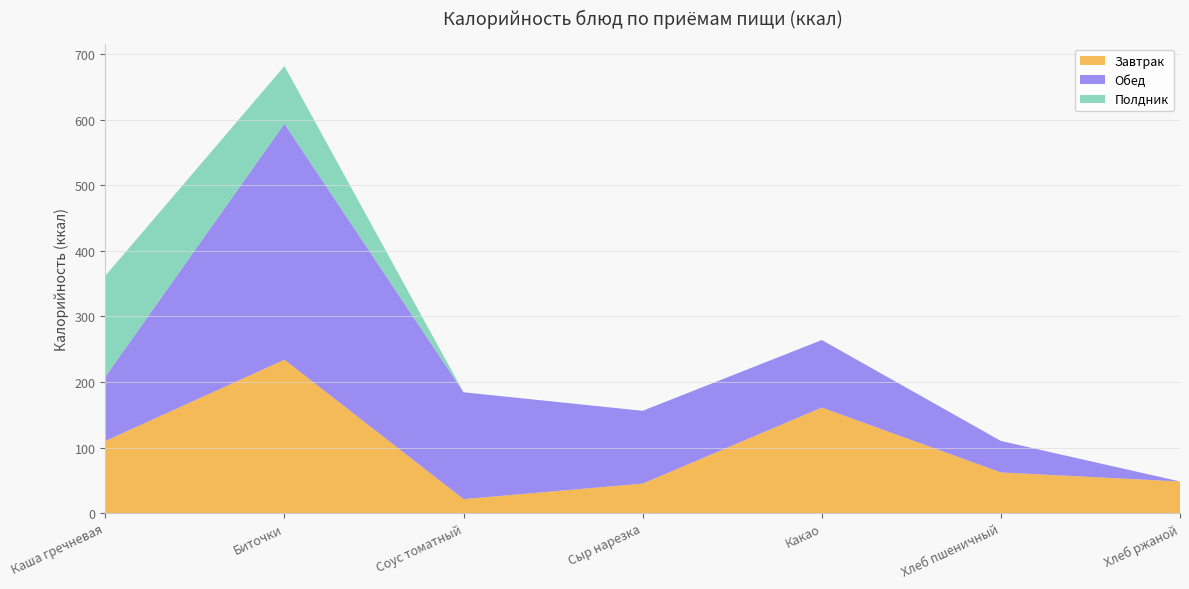

Reading right to left, transcribe all the data shown in this chart.

Завтрак: Хлеб ржаной=48.2	Хлеб пшеничный=62.0	Какао=161.0	Сыр нарезка=45.0	Соус томатный=21.3	Биточки=234.0	Каша гречневая=110.0
Обед: Хлеб ржаной=0.0	Хлеб пшеничный=48.0	Какао=103.0	Сыр нарезка=111.0	Соус томатный=163.0	Биточки=360.0	Каша гречневая=98.0
Полдник: Хлеб ржаной=0.0	Хлеб пшеничный=0.0	Какао=0.0	Сыр нарезка=0.0	Соус томатный=0.0	Биточки=88.0	Каша гречневая=154.0